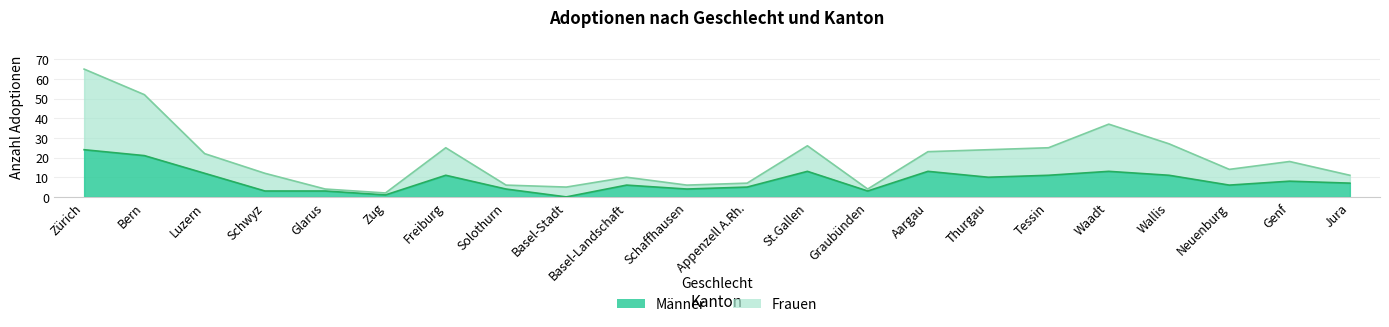

List the series in order of their overall mean, lowest first.

Männer, Frauen